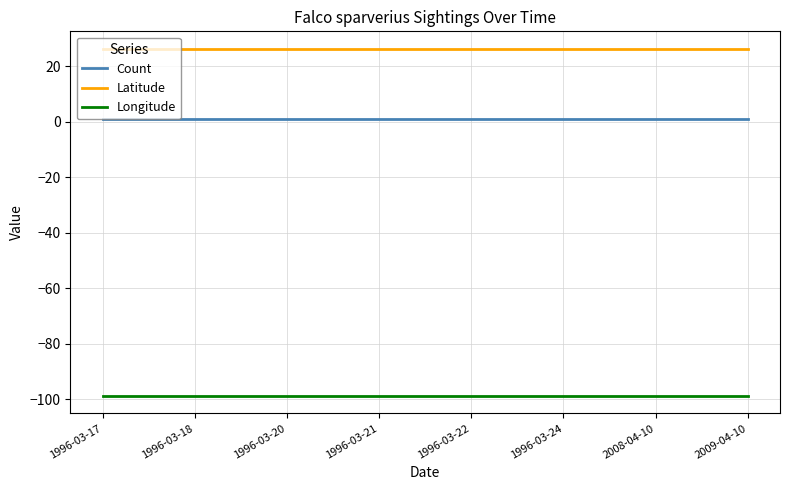

What position from the left is 2009-04-10?

8